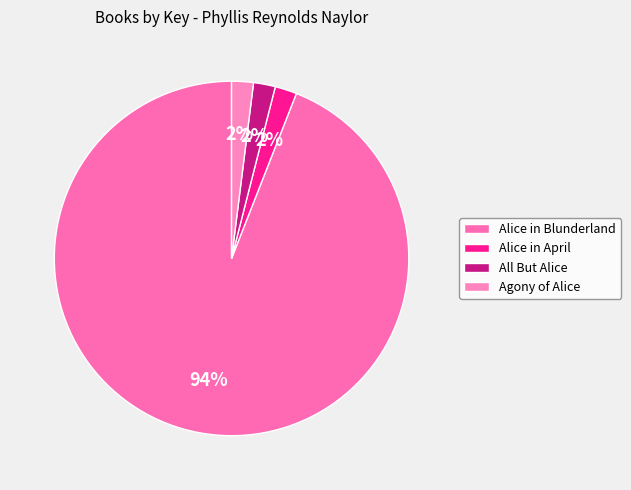

What is the largest slice in the pie chart?

Alice in Blunderland